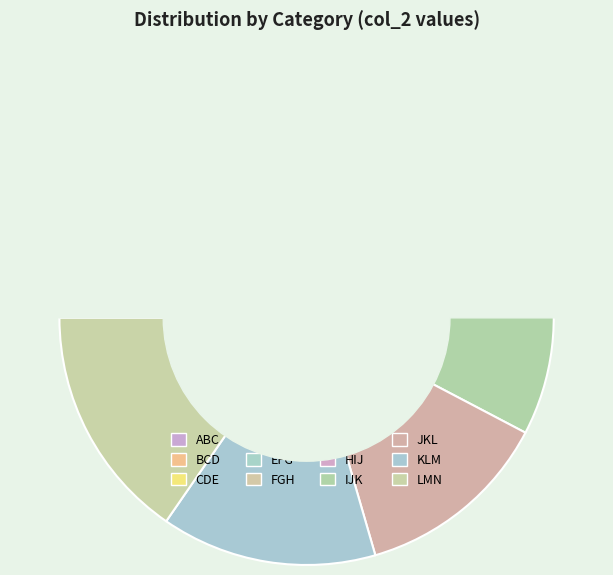

To the nearest percent, what is the difference between the LMN and FGH slice percentages?

8%